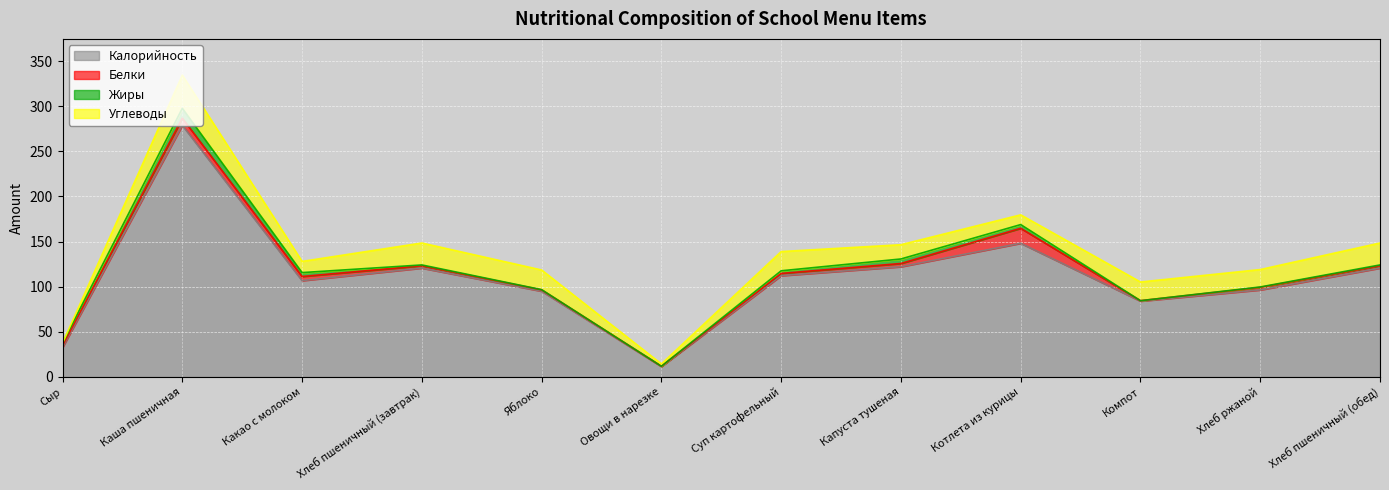

What is the difference between the maximum and minimum values in the Белки series?

16.2